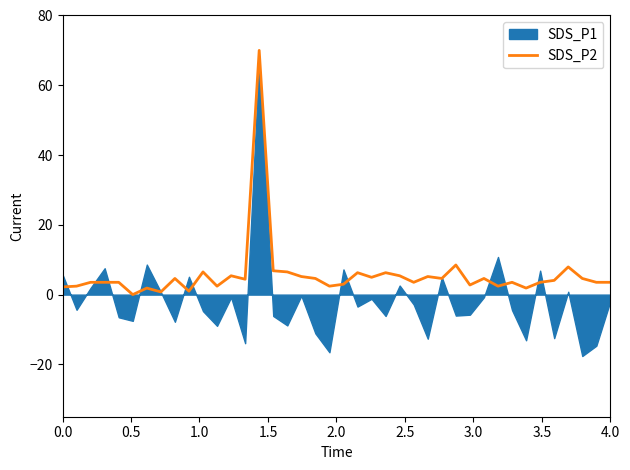

What is the maximum value for SDS_P2?

70.0